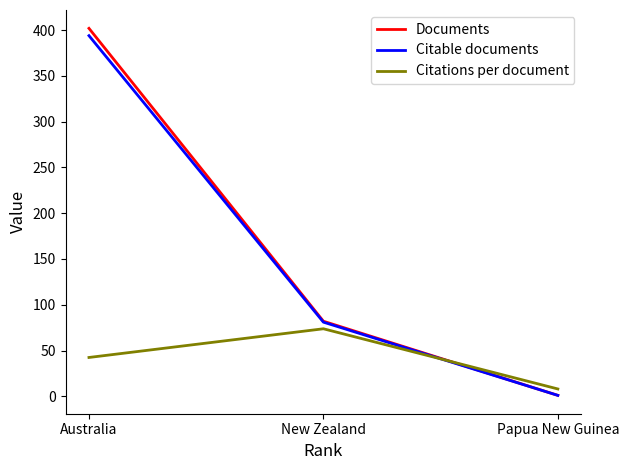

Which series changed the most between Australia and New Zealand?

Documents